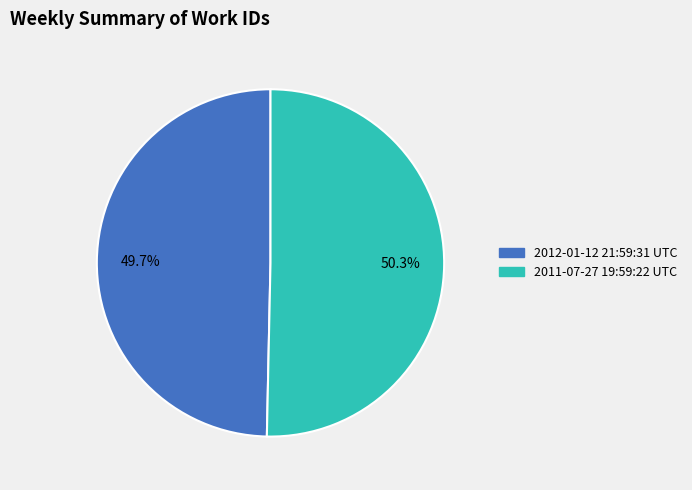

Which category accounts for the majority?

2011-07-27 19:59:22 UTC